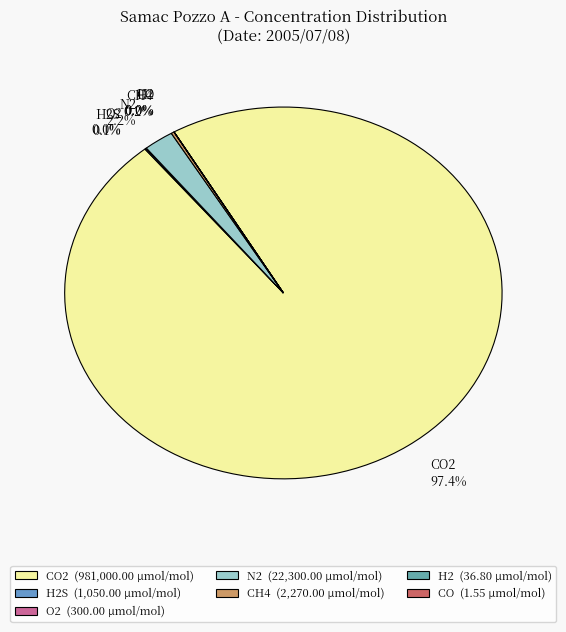

Which category has the biggest portion of the pie?

CO2 97.4%